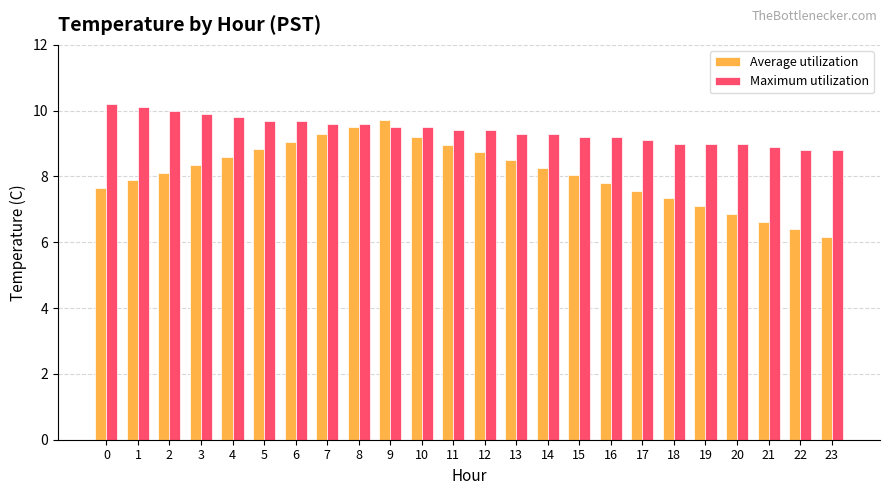

What are all the series names shown in the legend?

Average utilization, Maximum utilization